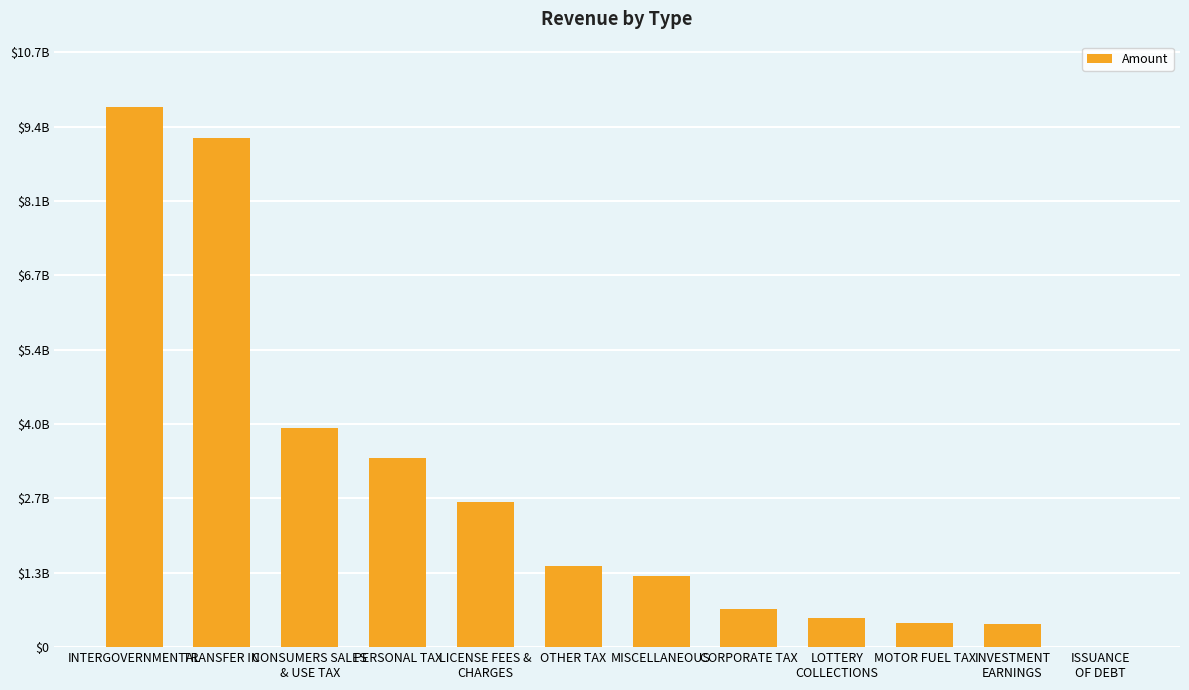

What is the change in value from TRANSFER IN to MISCELLANEOUS?

-7904831592.1